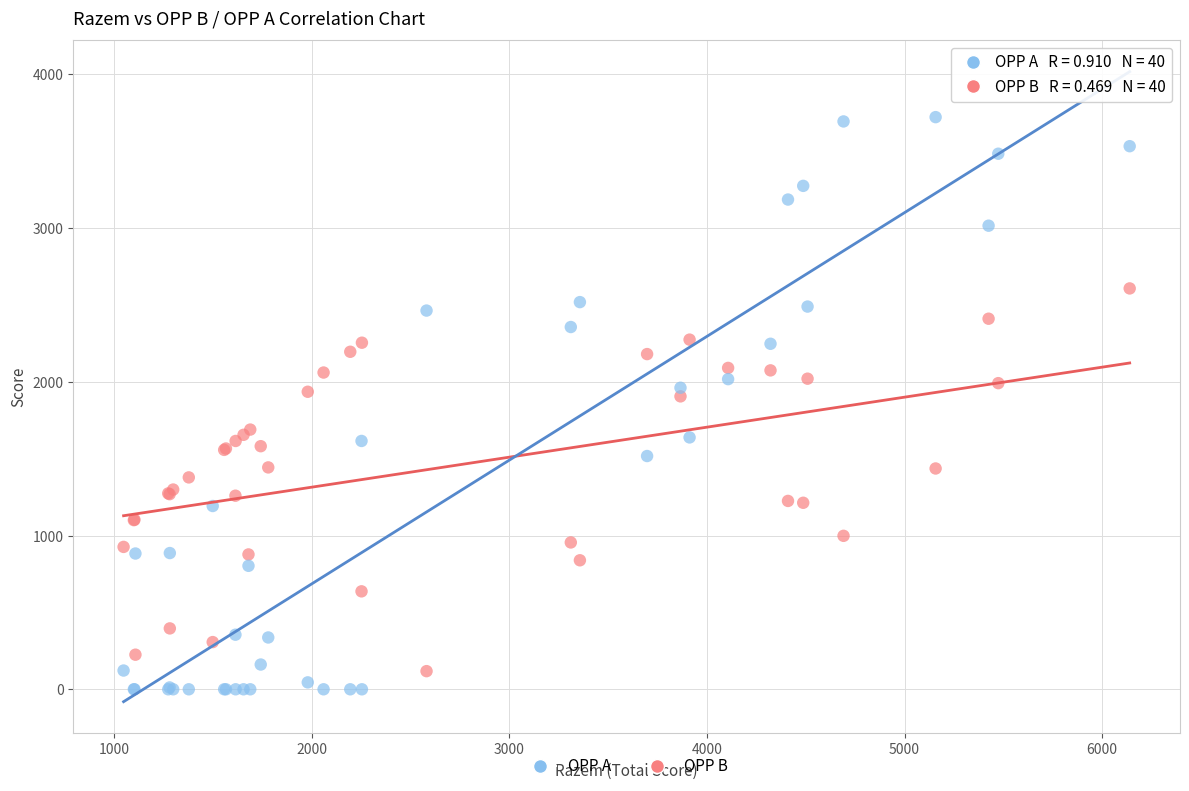

Which series reaches the maximum Y coordinate?

OPP A